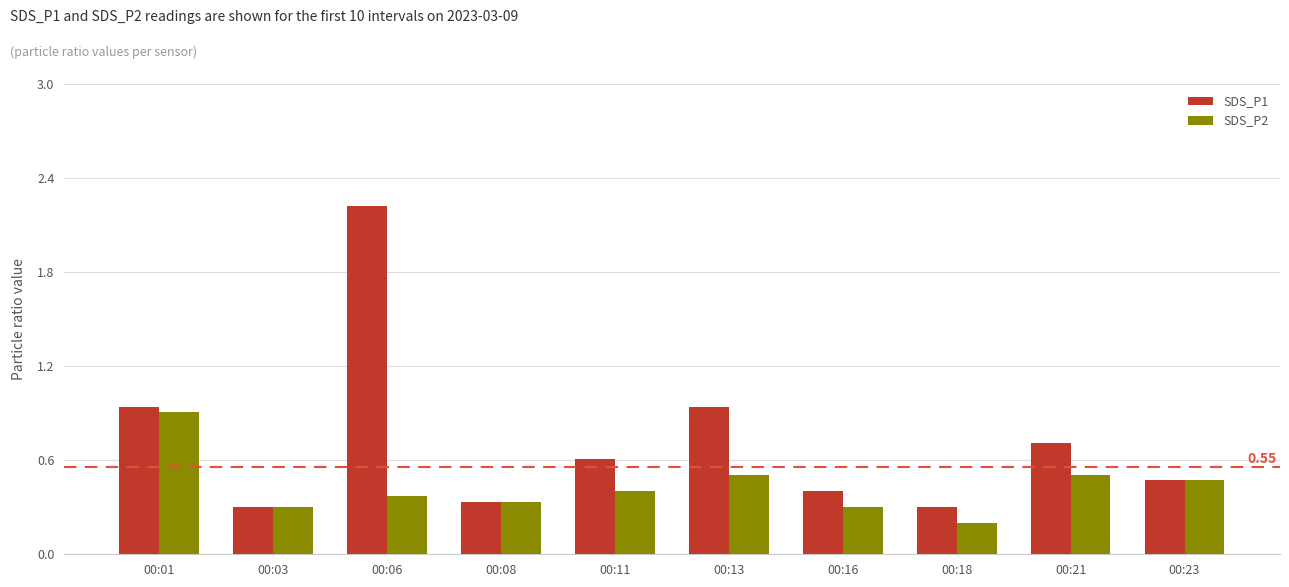

At how many categories does at least one series exceed 0?

10